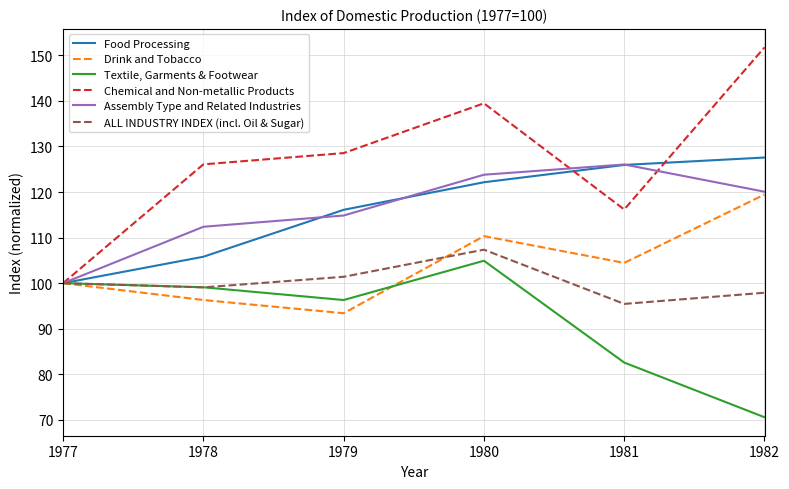

The value of Drink and Tobacco at 1979 is 93.4. True or false?

True